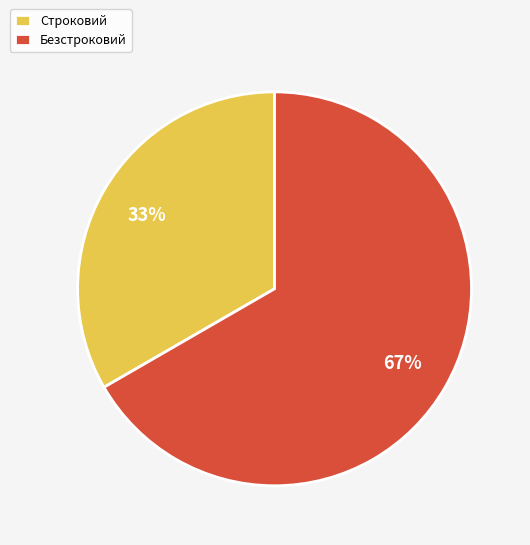

Combined, do Безстроковий and Строковий account for over 50%?

Yes